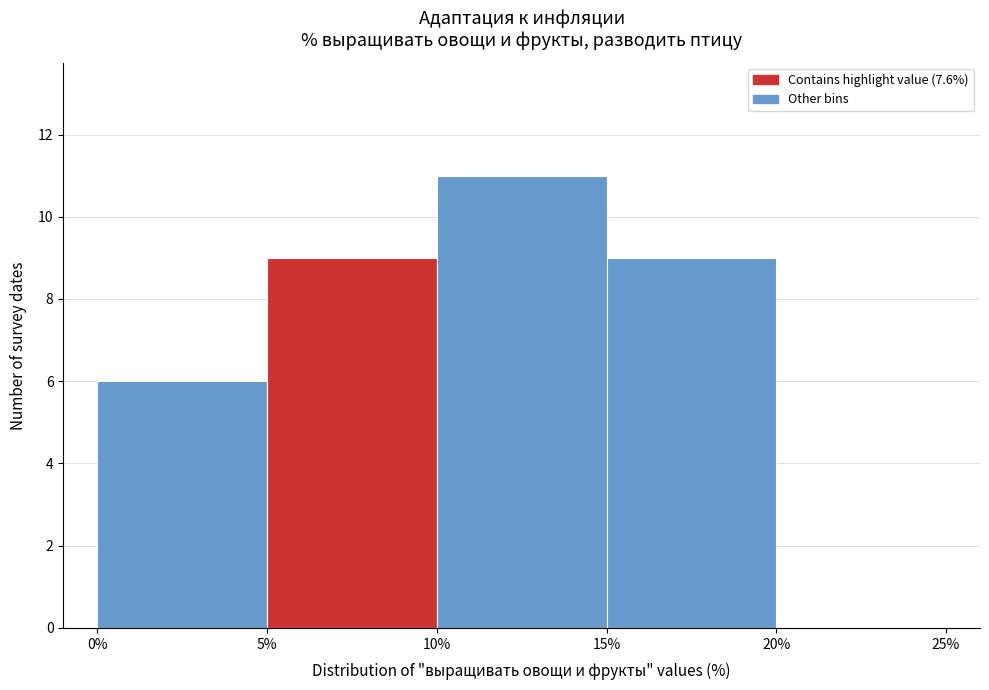

Over which range of the x-axis is the bar tallest?

10% to 15%